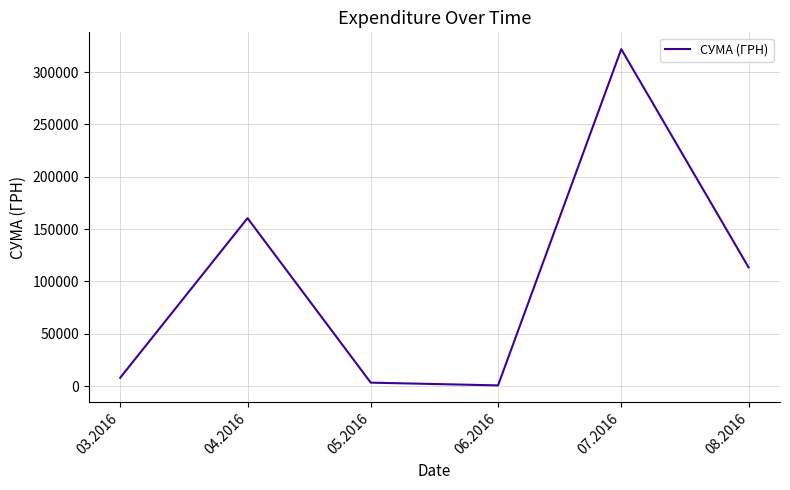

What is the ratio of the value at 04.2016 to the value at 06.2016?

267.4